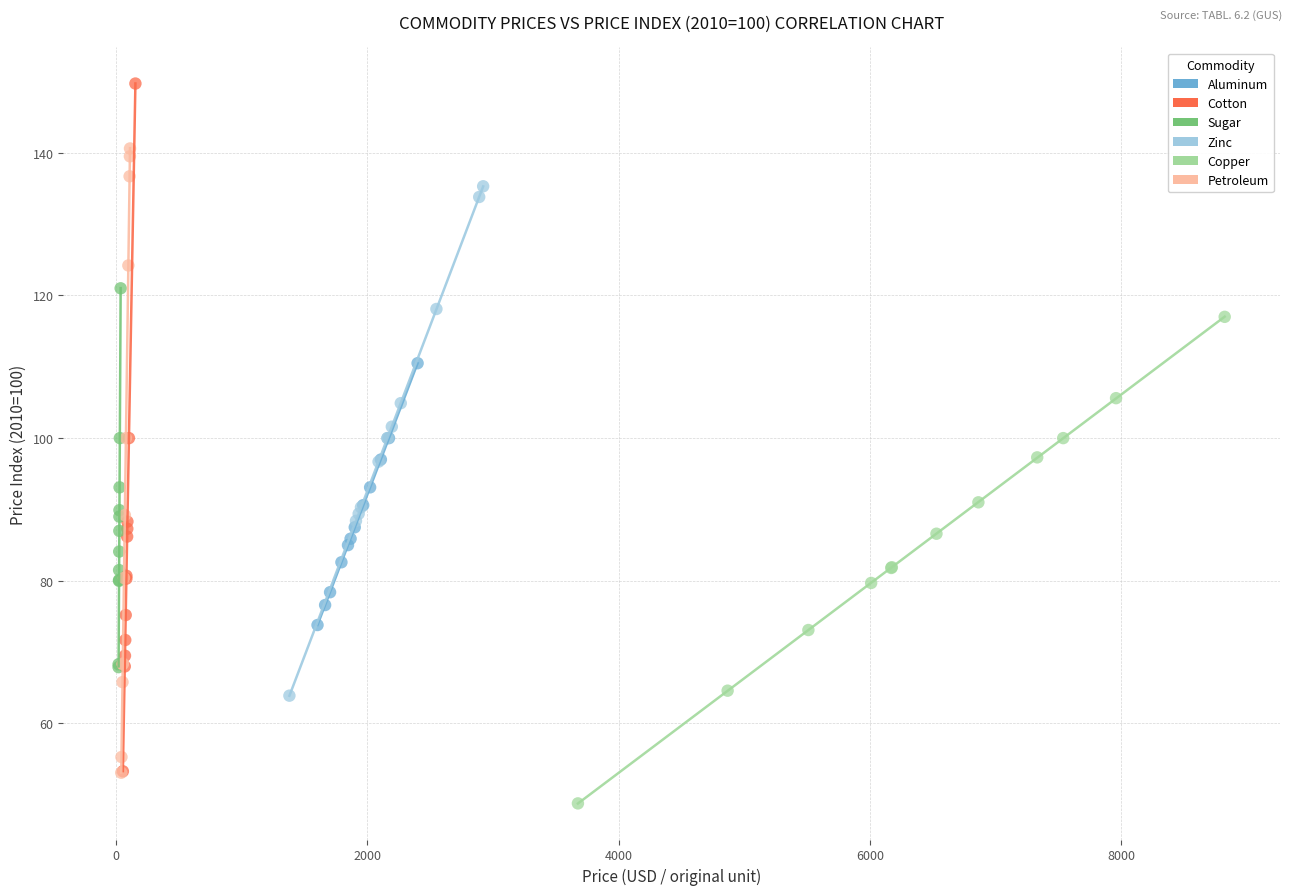

Which series has the largest Y range (max minus min)?

Cotton